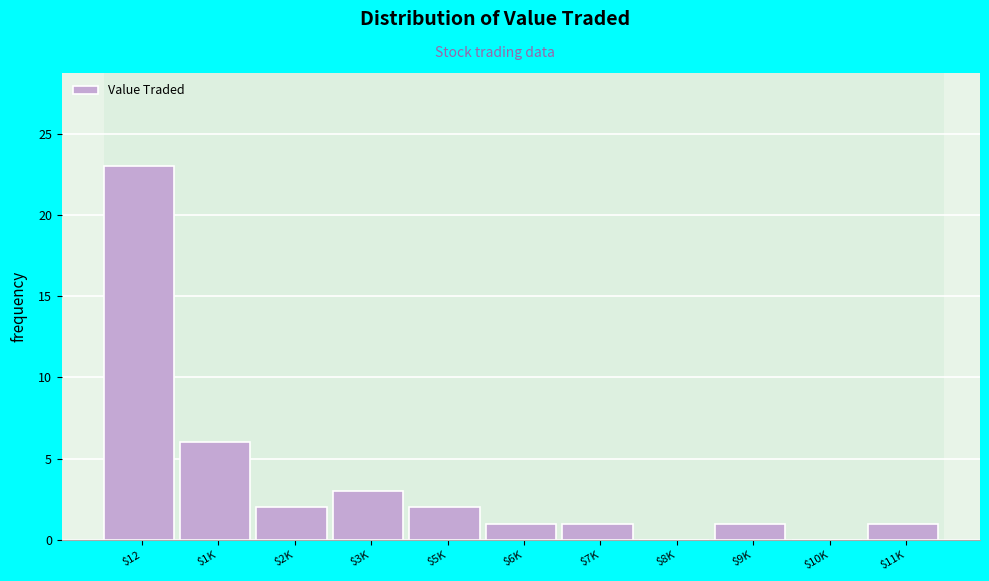

What is the greatest value displayed?

23